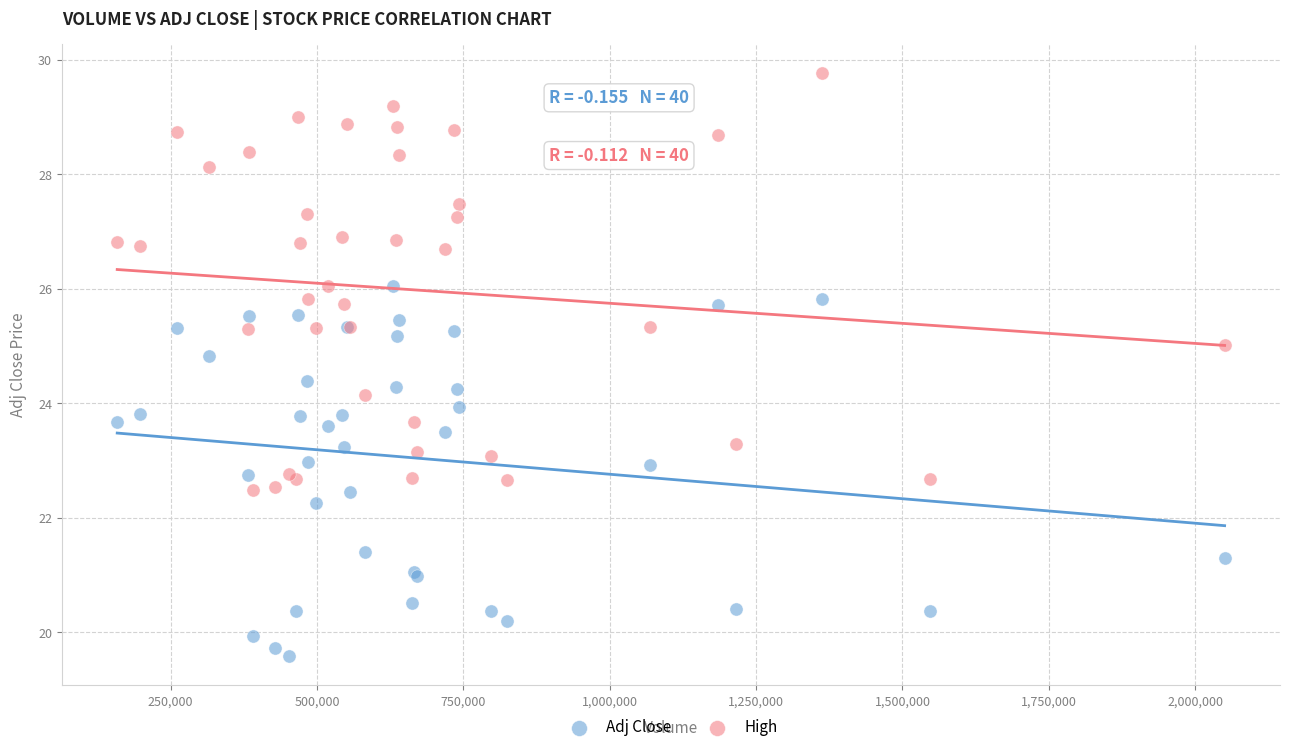

Which series reaches the maximum Y coordinate?

High